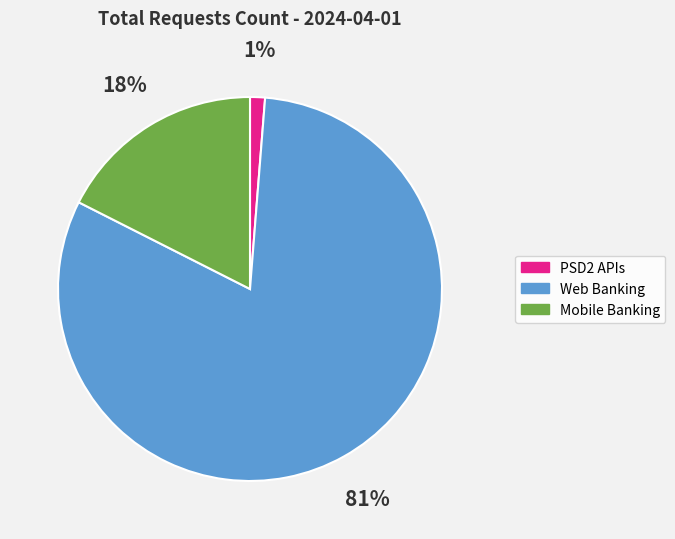

How many slices are in this pie chart?

3